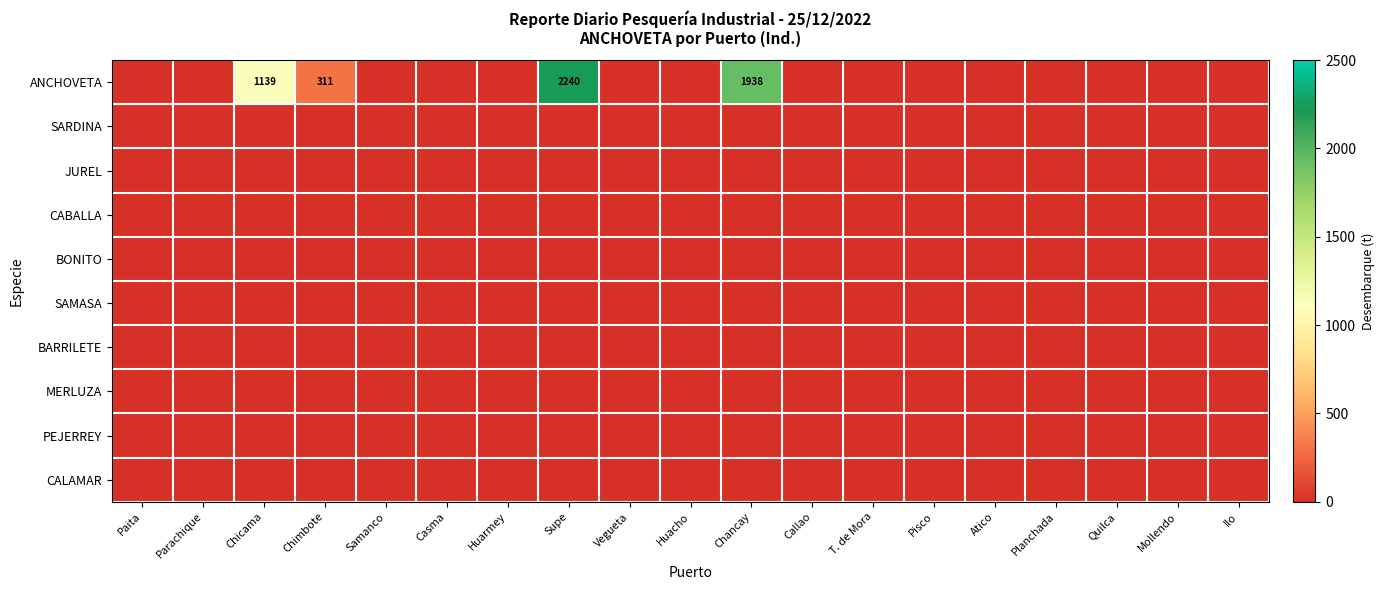

How many categories are shown in the chart?

19